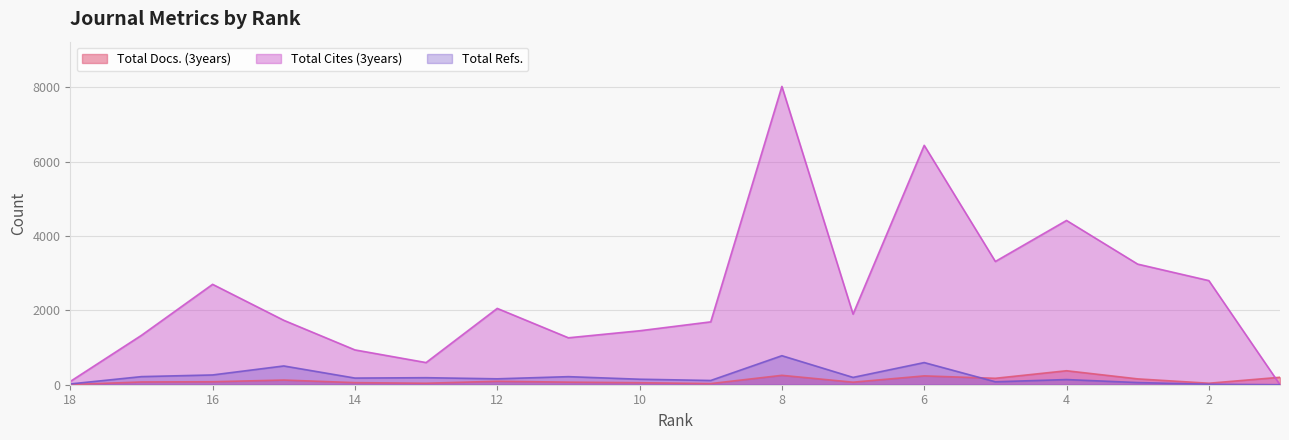

Where is the first local maximum for Total Docs. (3years)?

15